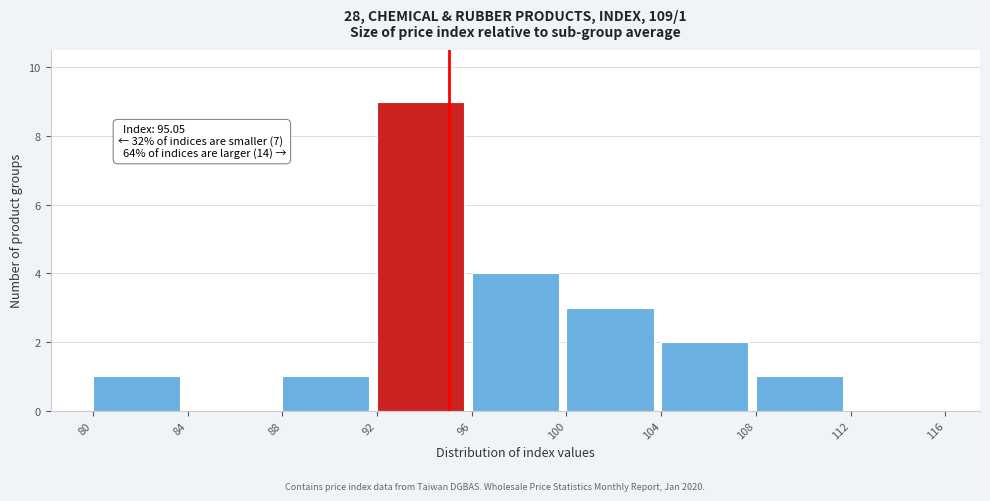

Which range on the x-axis has the tallest bar?

92 to 96